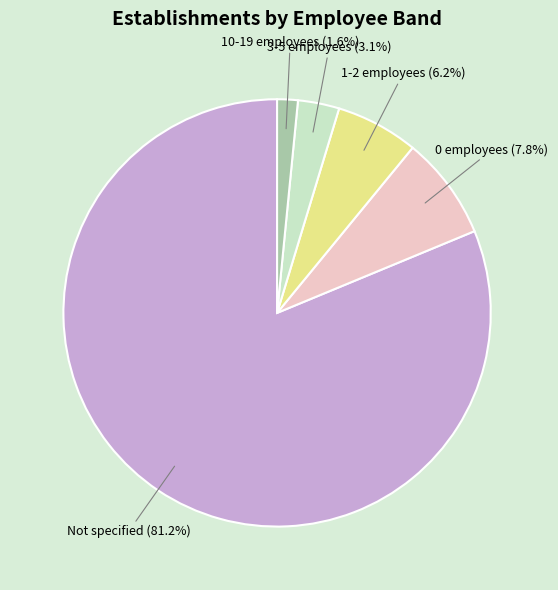

Is there any slice that represents more than half of the pie?

Yes